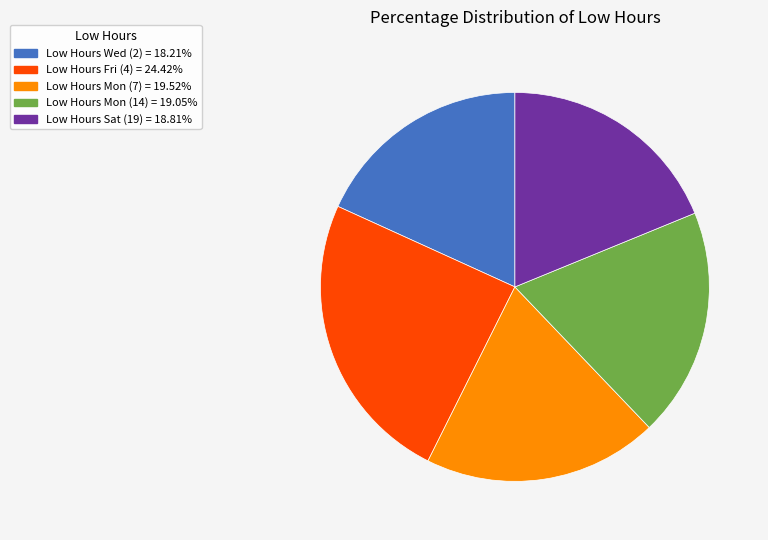

Is Low Hours Mon (14) = 19.05% the majority of the pie?

No